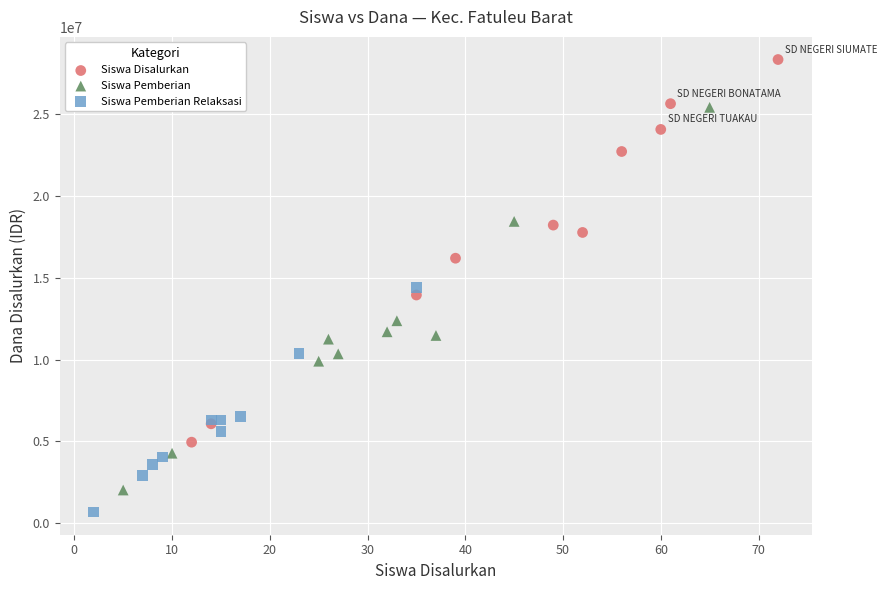

Which series reaches the maximum Y coordinate?

Siswa Disalurkan